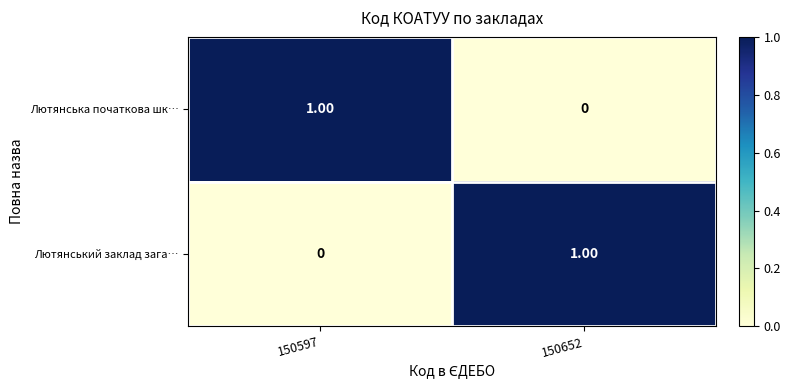

Rank the categories by Лютянська початкова шк… value from highest to lowest.

150597, 150652